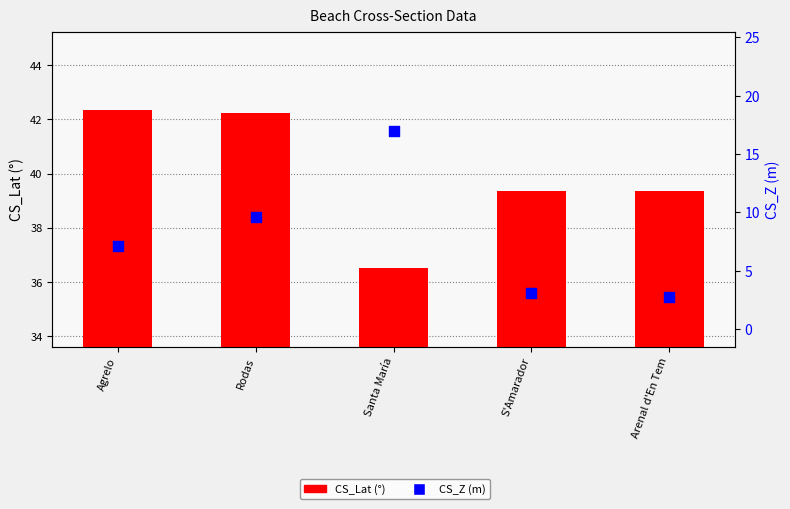

What is the total value across all series at Santa María?

53.5